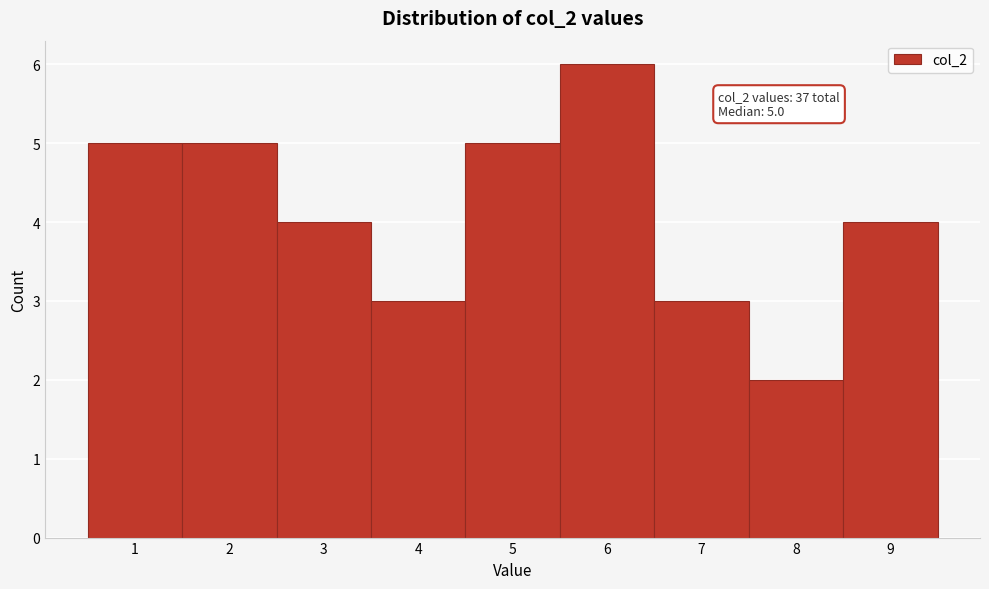

Over which range of the x-axis is the bar tallest?

5.5 to 6.5